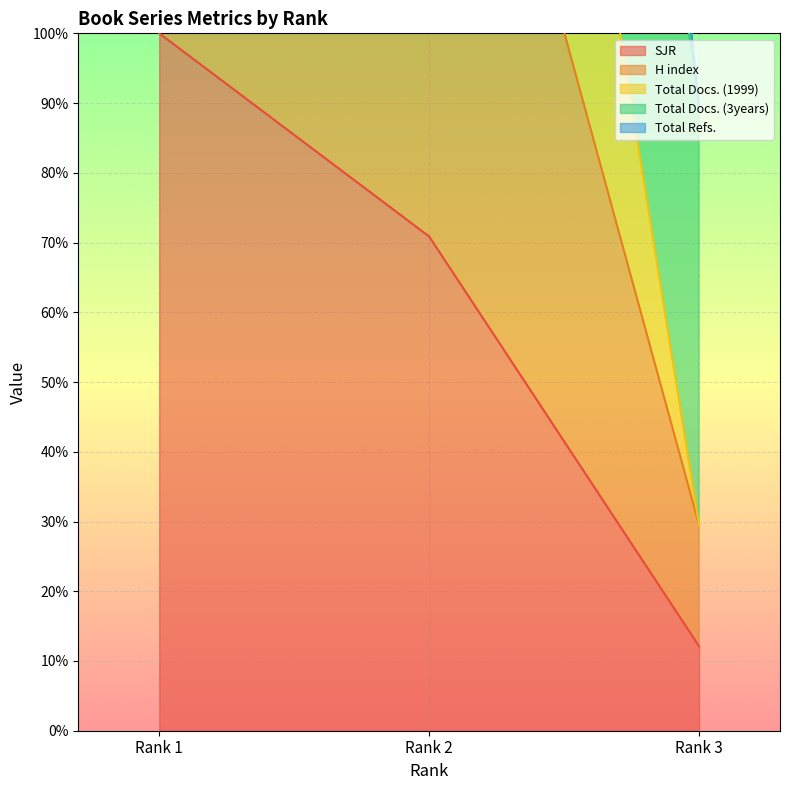

What is the lowest value of the SJR series?

12.1